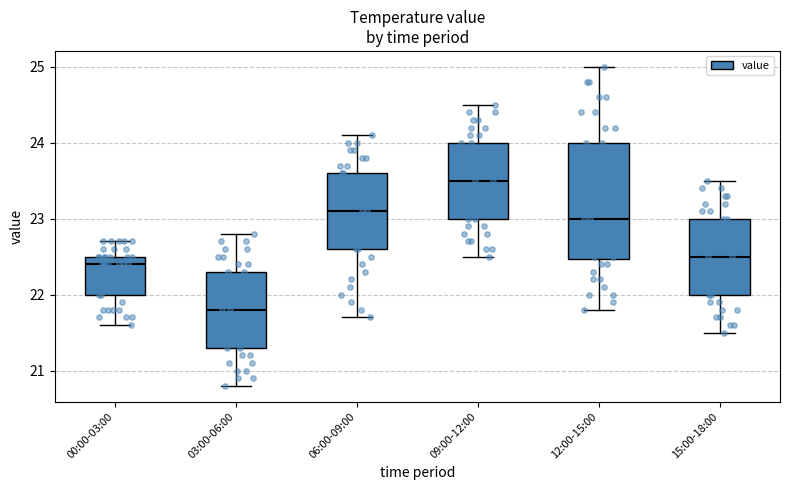

Where does the upper whisker of the box for 00:00-03:00 end on the y-axis? The values are not printed on the chart, so give them approximately, as read against the axis.

22.7